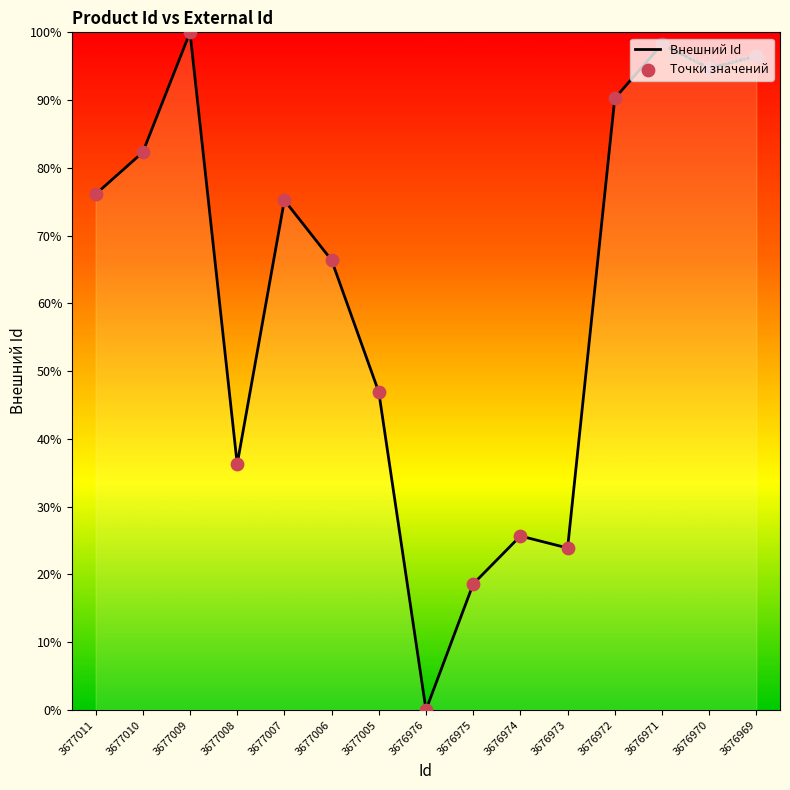

Between 3676975 and 3676974, which is larger?

3676974